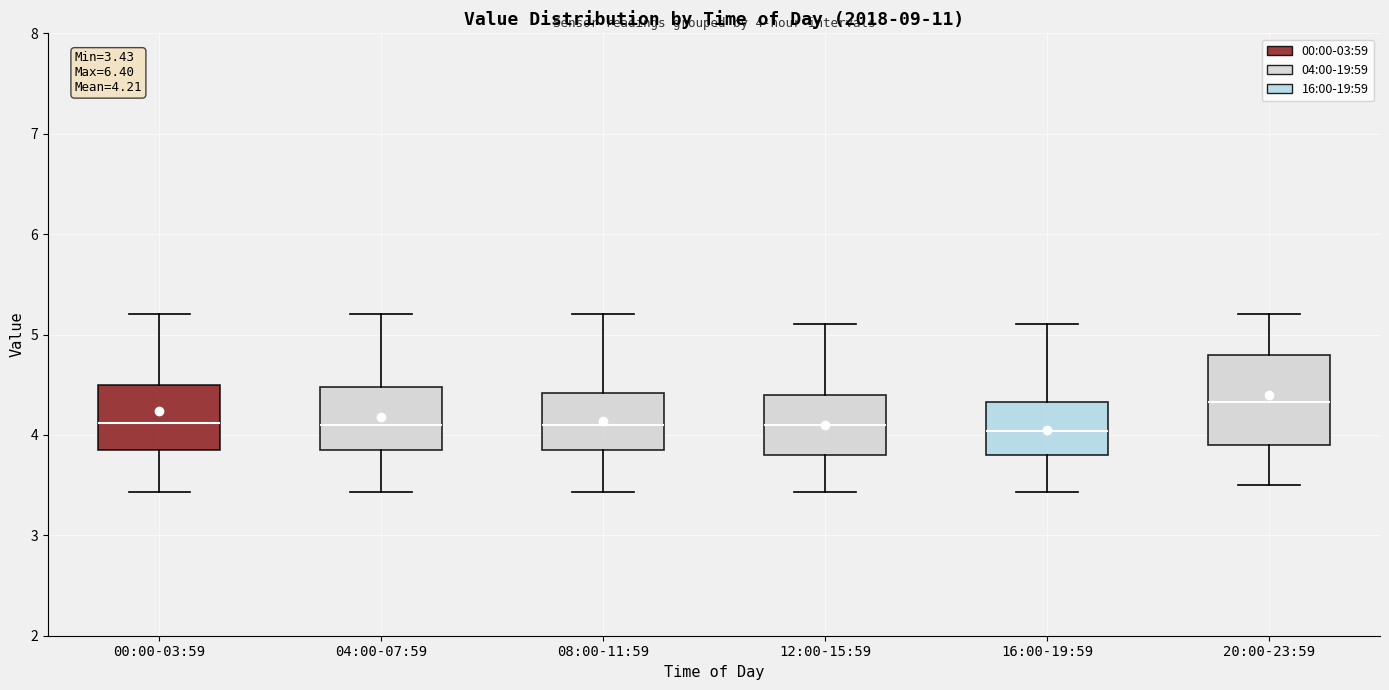

Which box's median line is the highest?

20:00-23:59